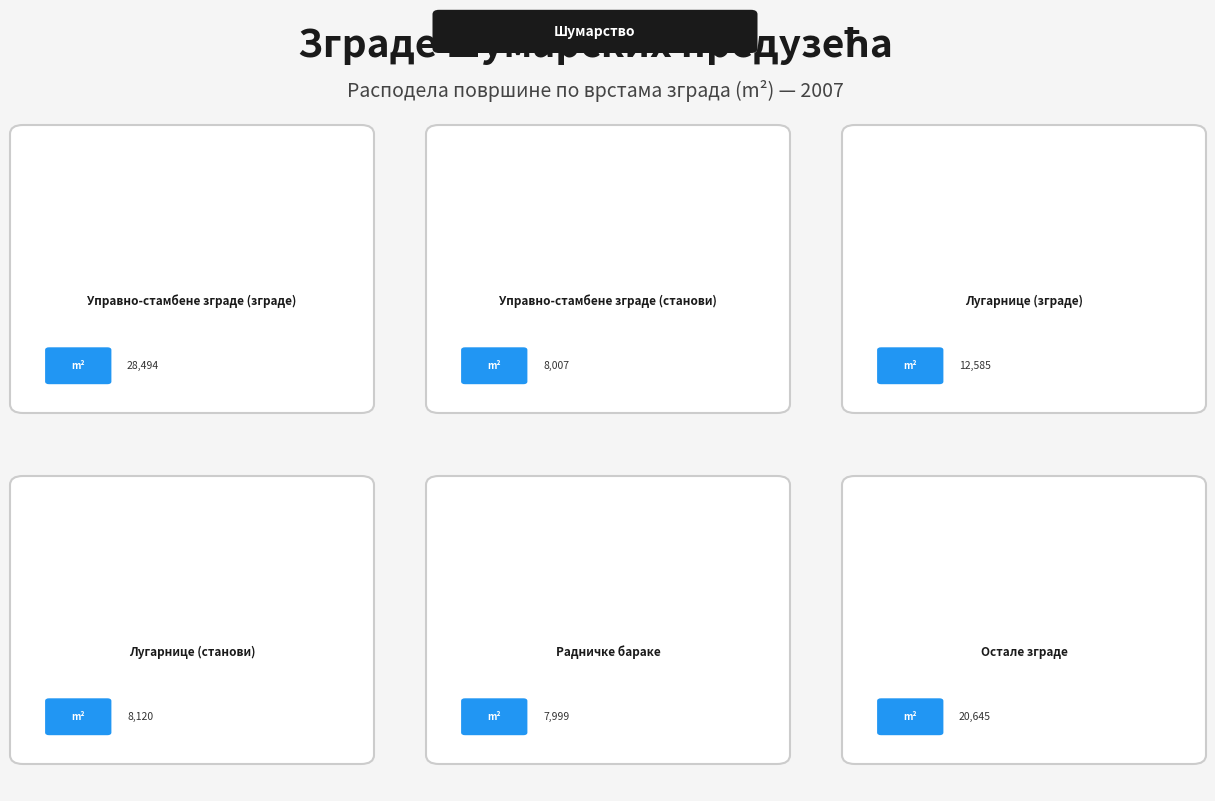

Count the number of slices in the pie.

6